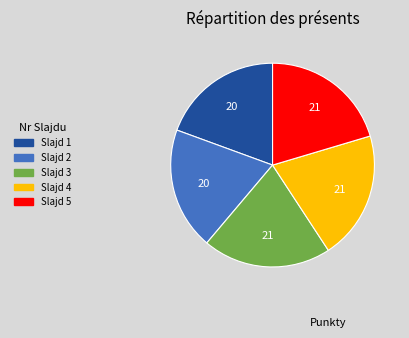

Does any single category account for the majority?

No